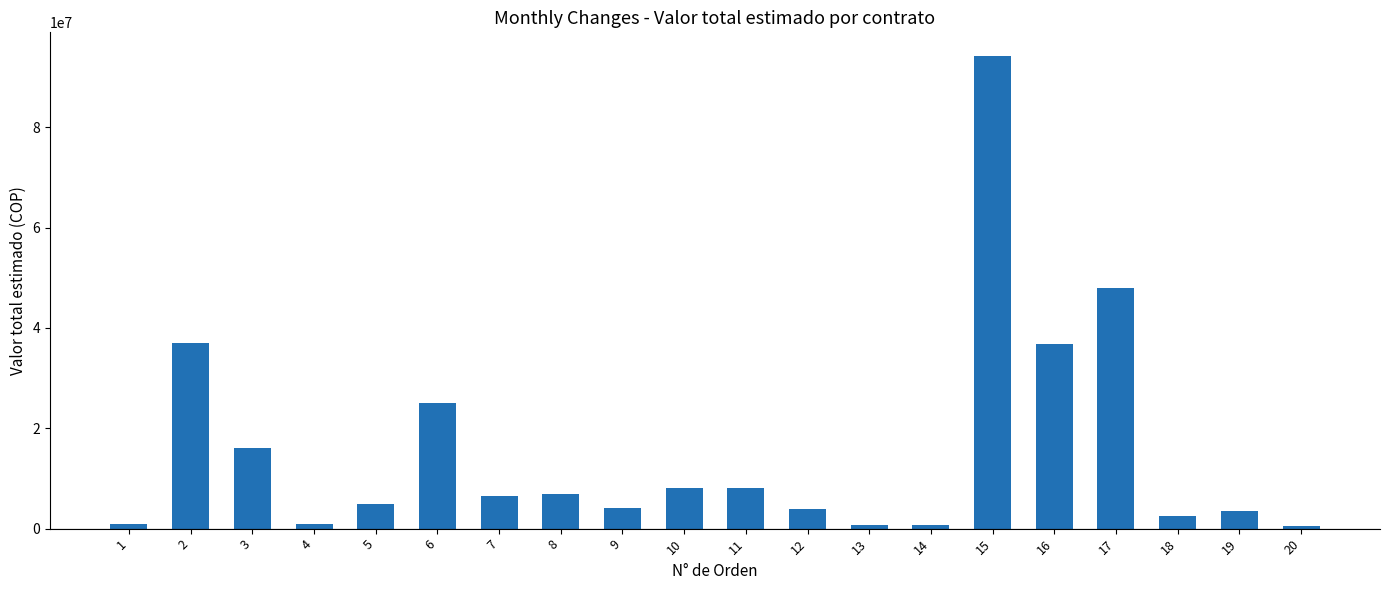

The chart shows a value of 82909371 at 17. True or false?

False